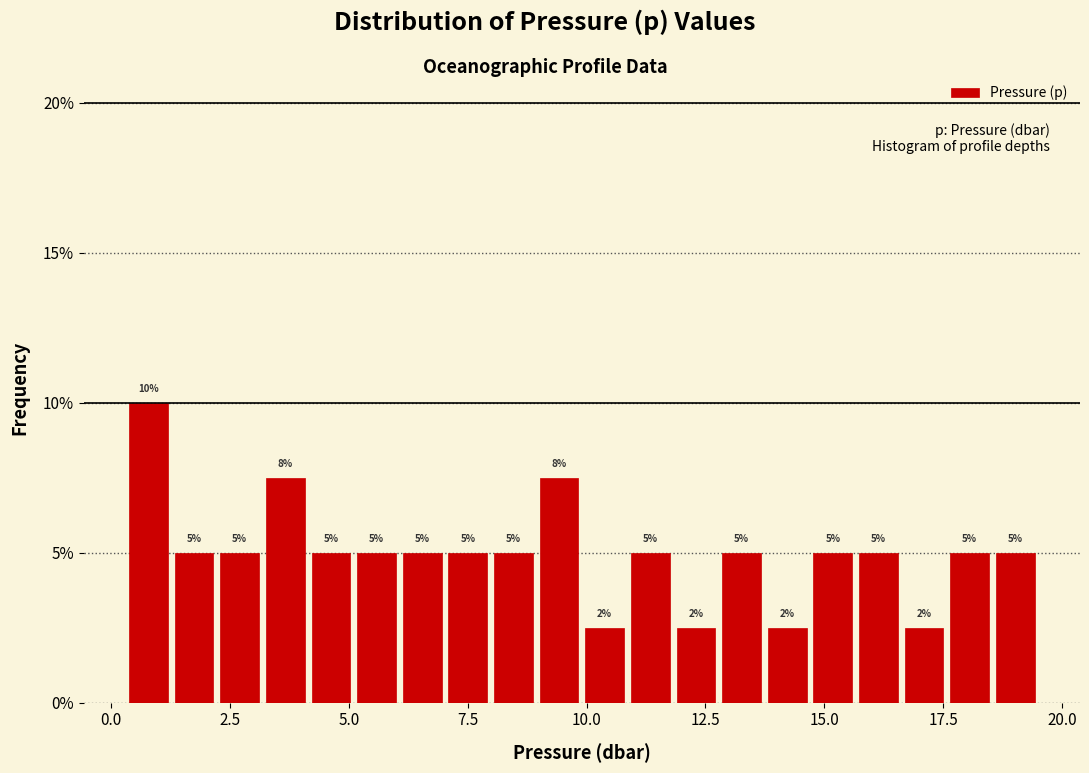

Read against the x-axis, roughly where is the centre of the tallest bar?

1.0